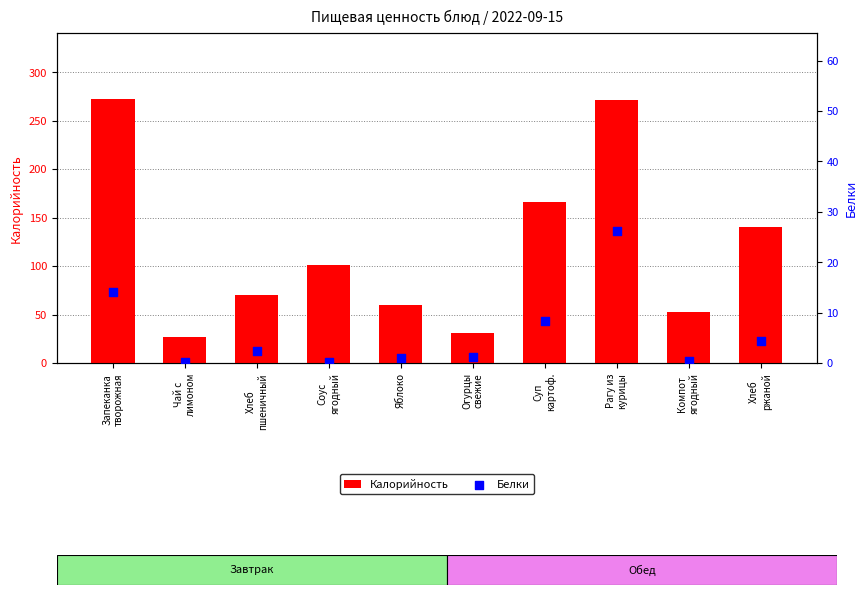

At how many categories does at least one series exceed 101?

5